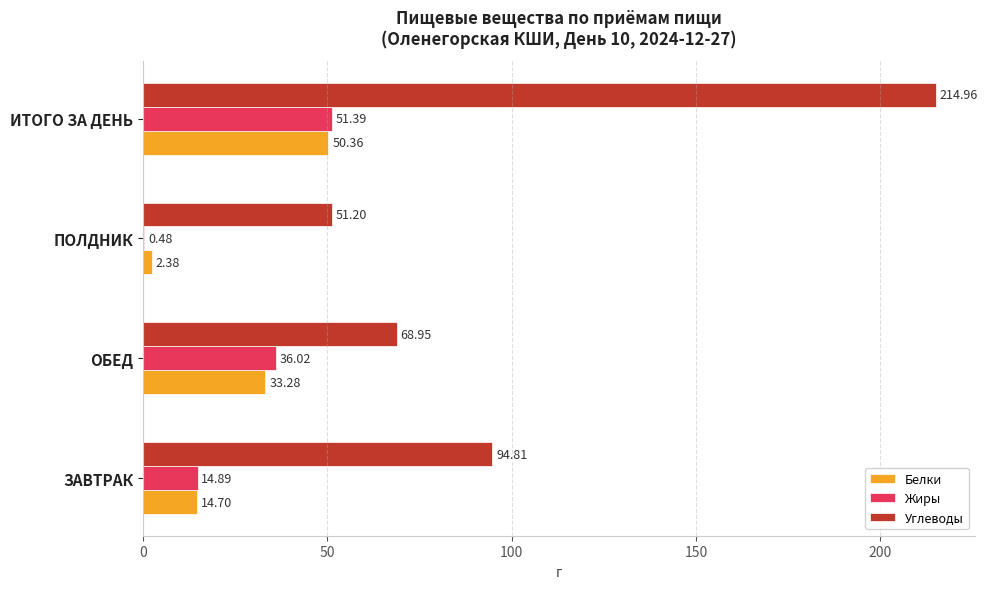

At which label is Углеводы closest to 133?

ЗАВТРАК